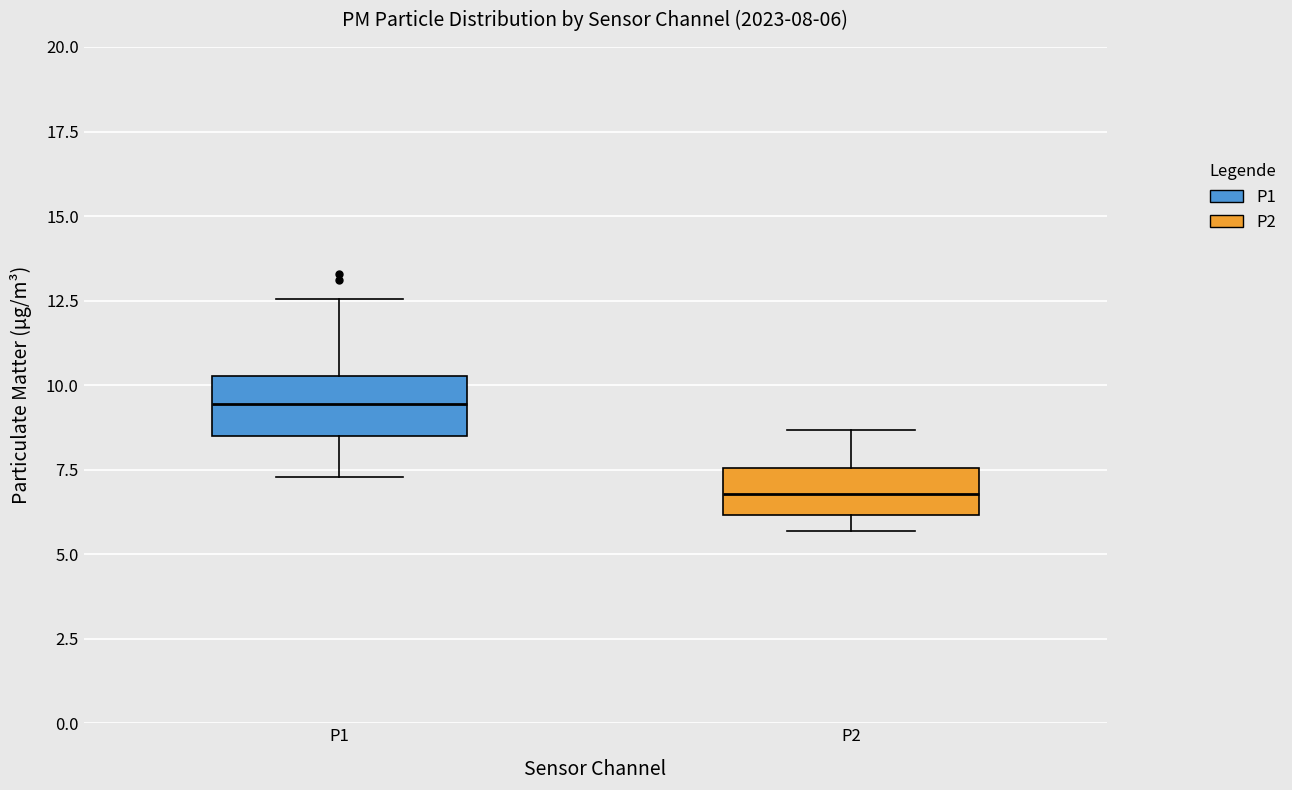

Which box's median line is the lowest?

P2